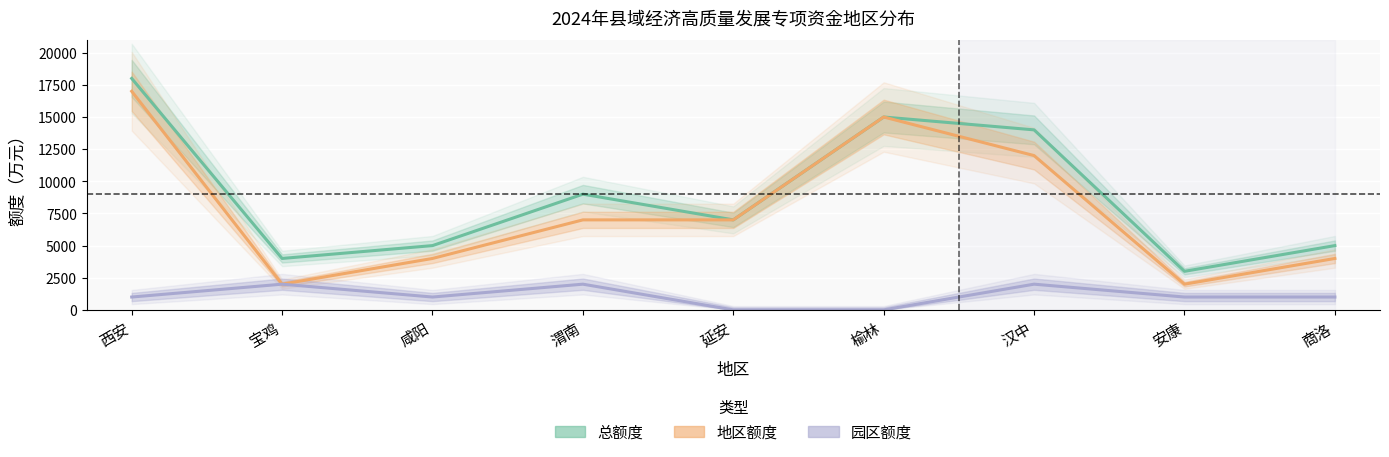

The value of 地区额度 at 汉中 is 2403. True or false?

False